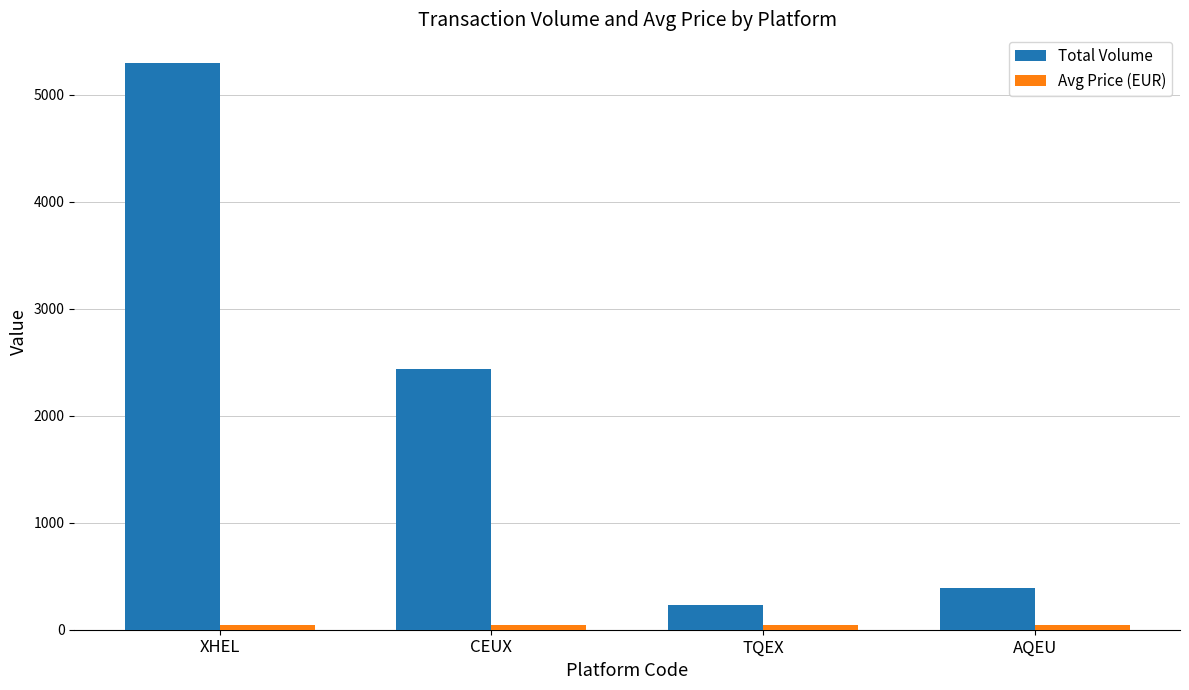

What is the value of the Total Volume bar at the 3rd from the left?

231.0